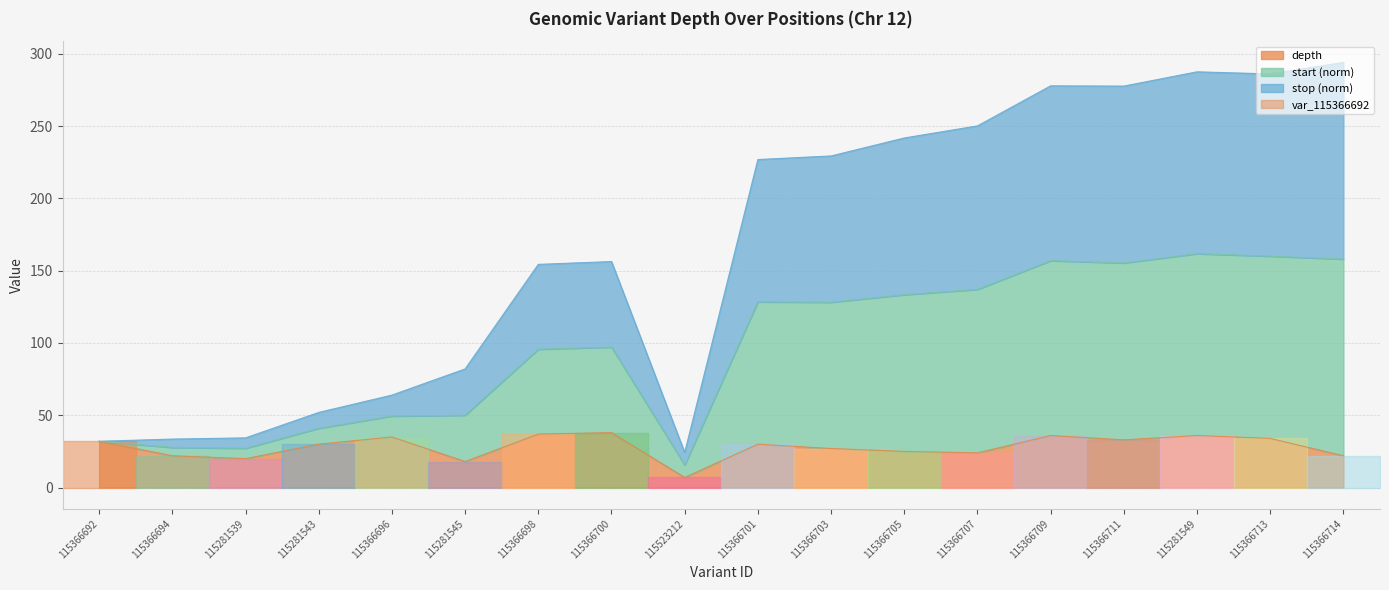

Which has a higher value, 115366692 or 115366694?

115366692